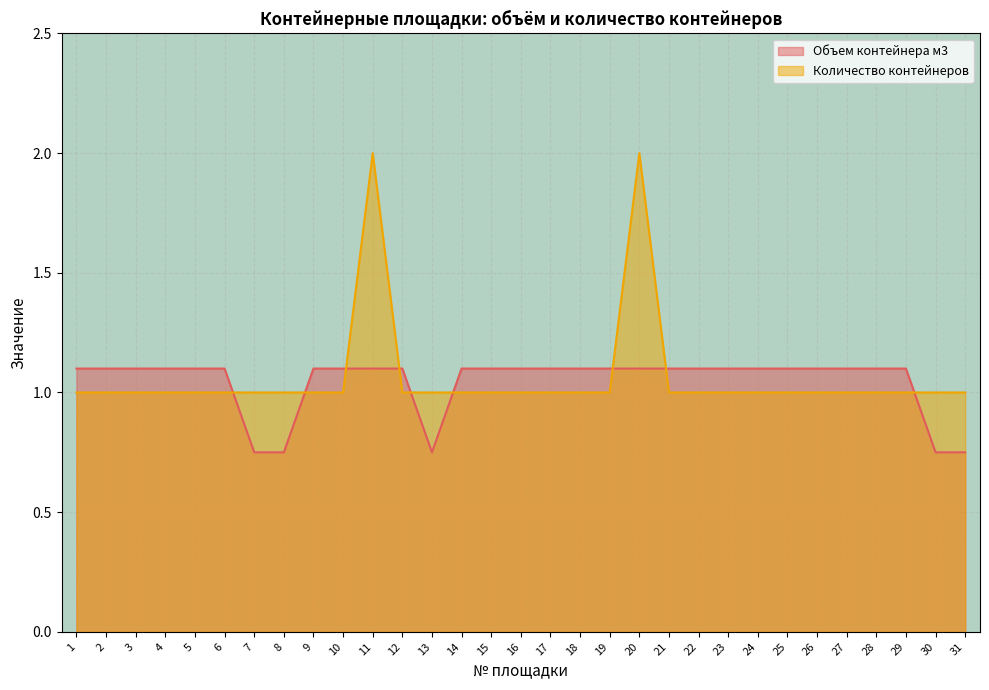

Read the Объем контейнера м3 value at 2.

1.1